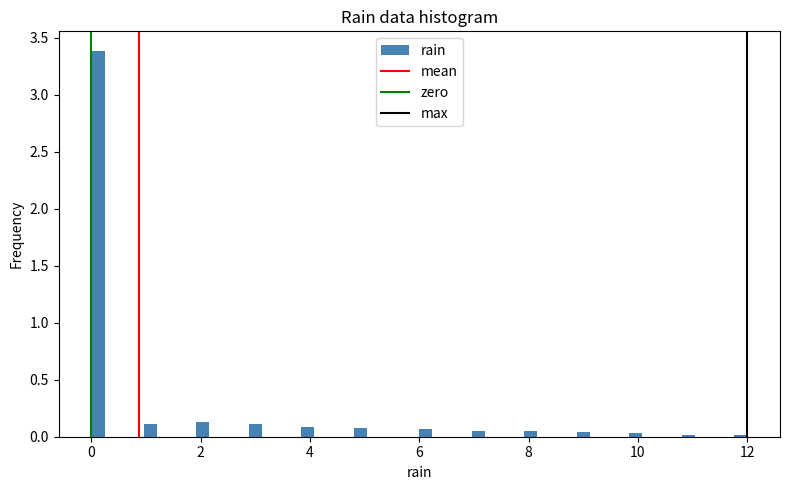

Read against the x-axis, roughly where is the centre of the tallest bar?

0.2